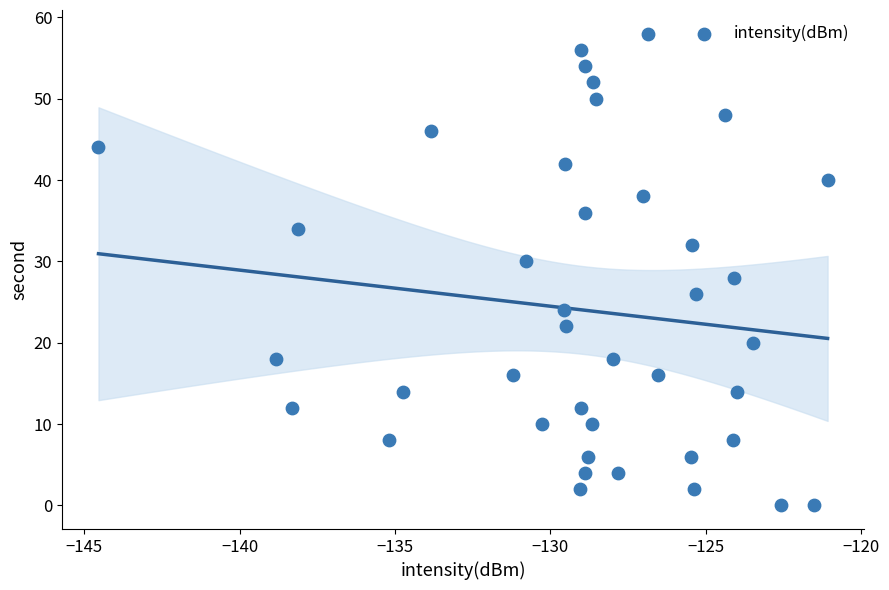

What is the range of Y values (max minus min)?

58